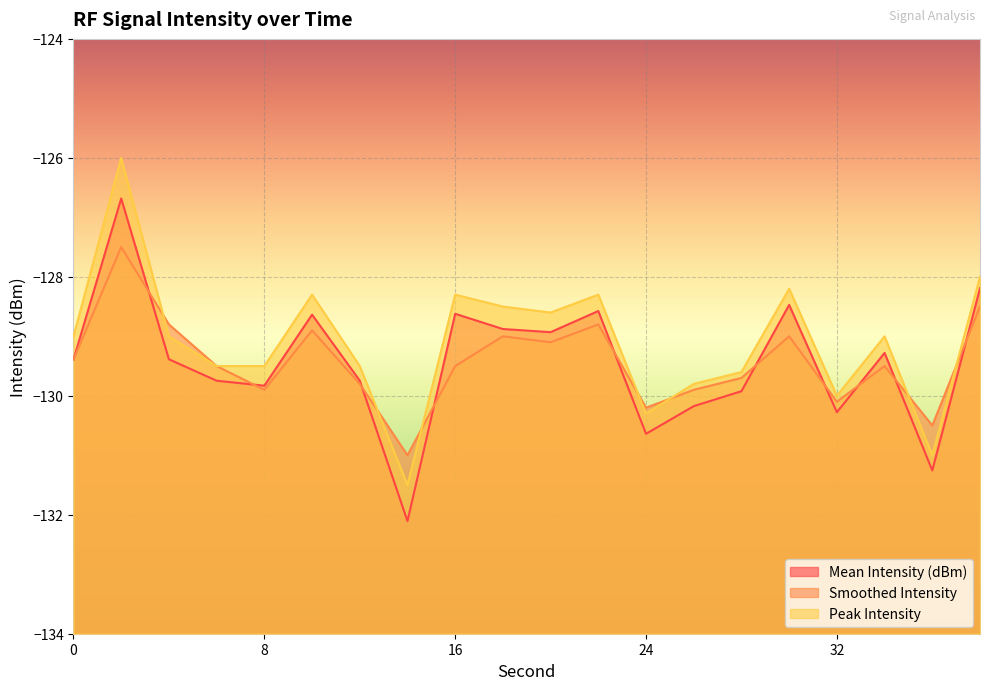

In Peak Intensity, how many points are lower than both neighbors (excluding endpoints)?

5